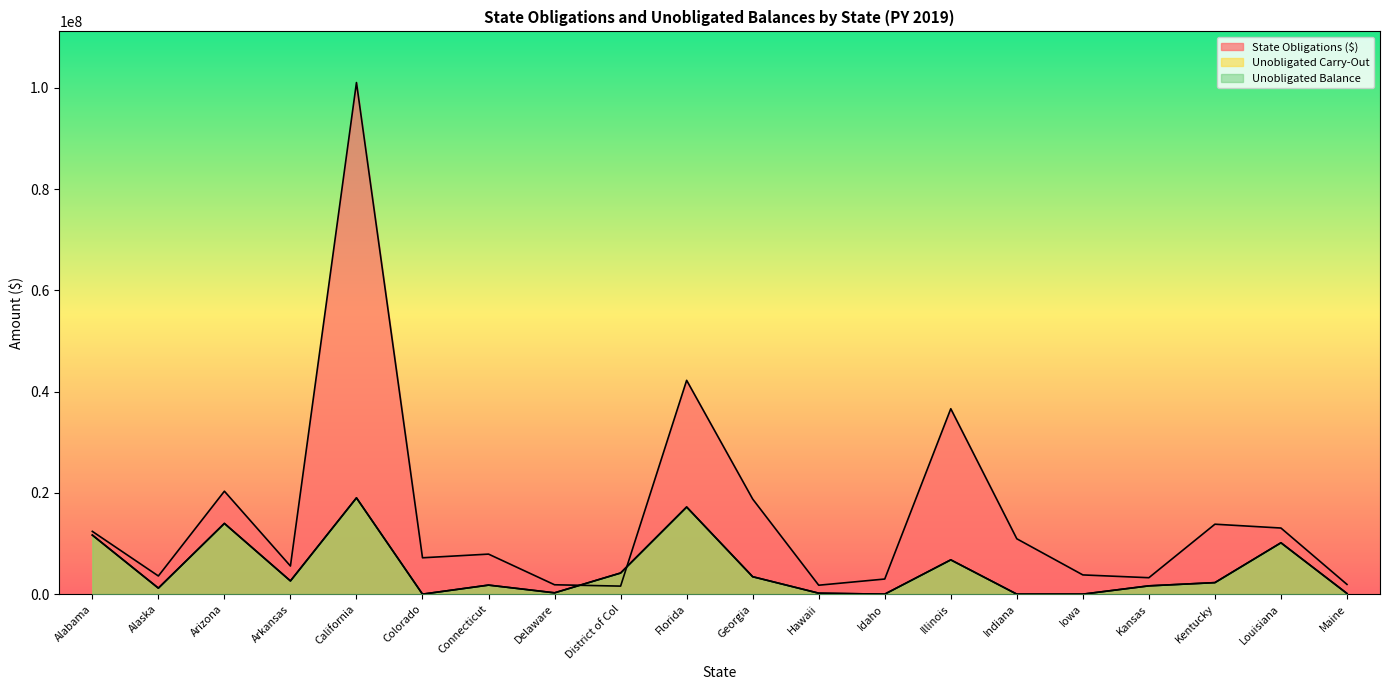

What are all the series names shown in the legend?

State Obligations ($), Unobligated Carry-Out, Unobligated Balance